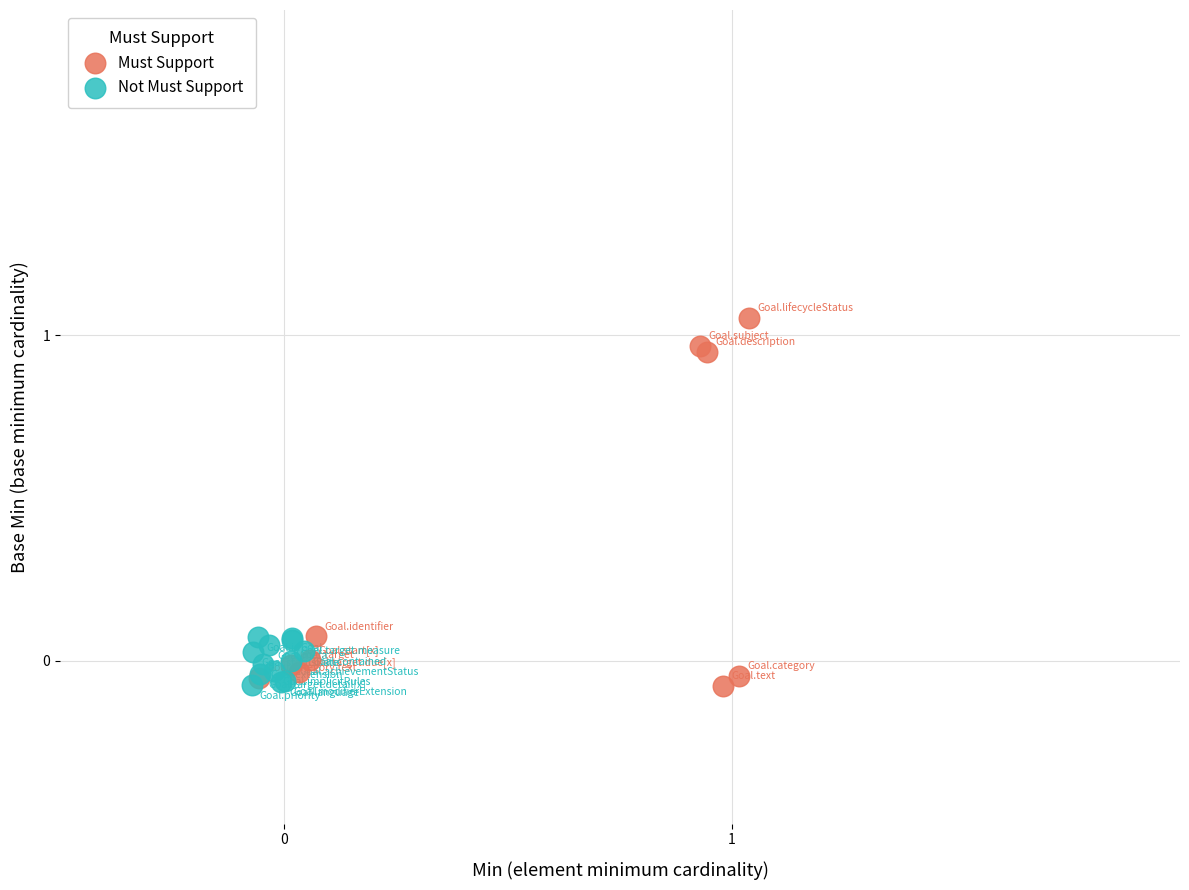

Which series has the largest Y range (max minus min)?

Must Support